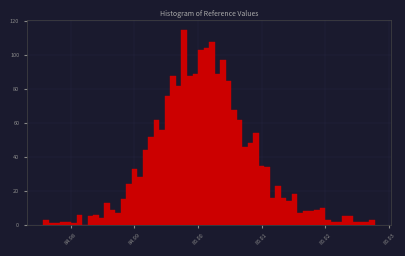

Read against the x-axis, roughly where is the centre of the tallest bar?

84.998